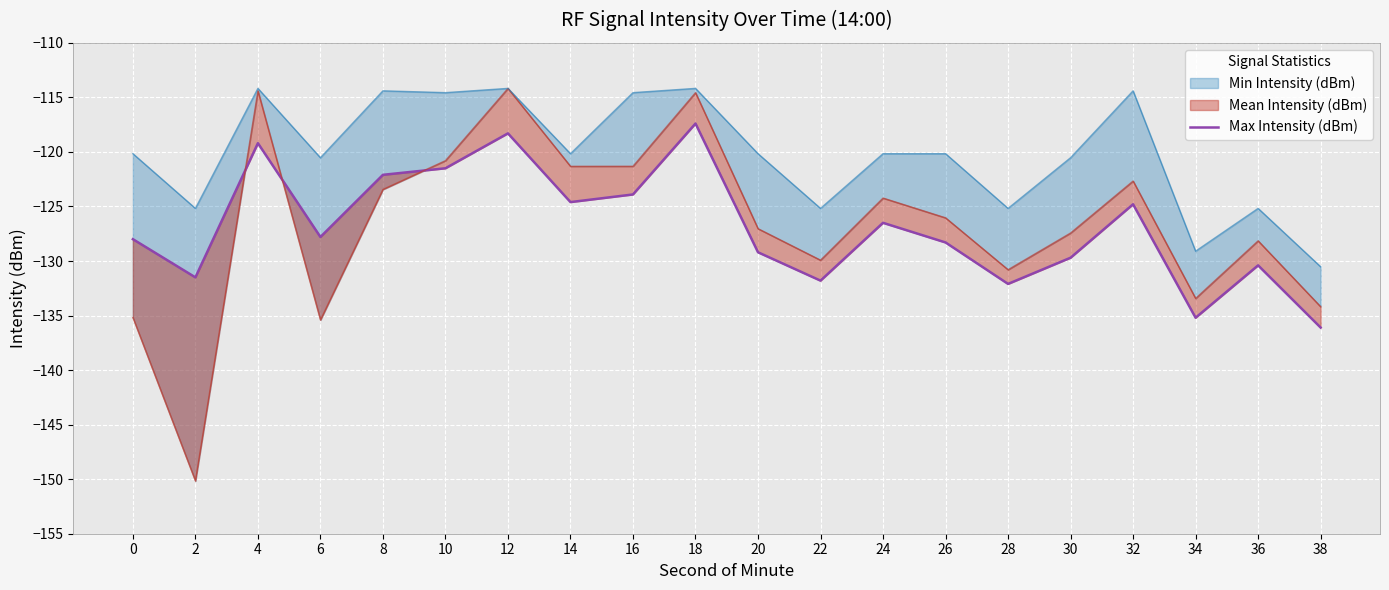

Between 36 and 32, which is larger?

32